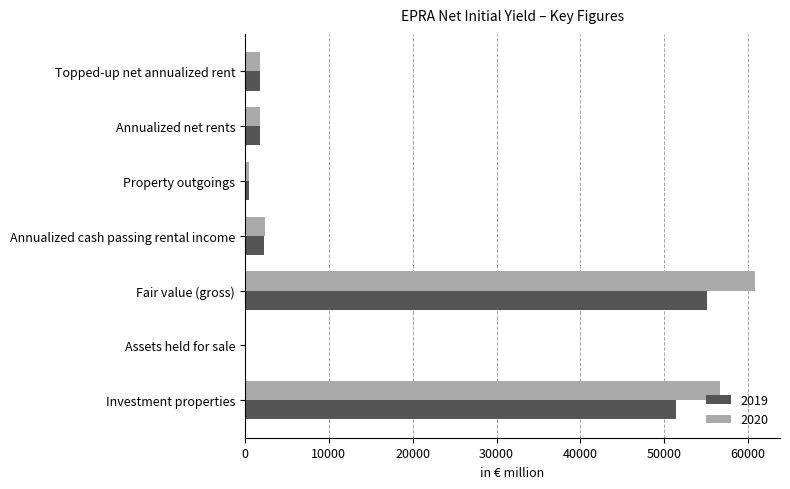

Is the value of 2019 at Annualized cash passing rental income greater than the value of 2020 at Assets held for sale?

Yes